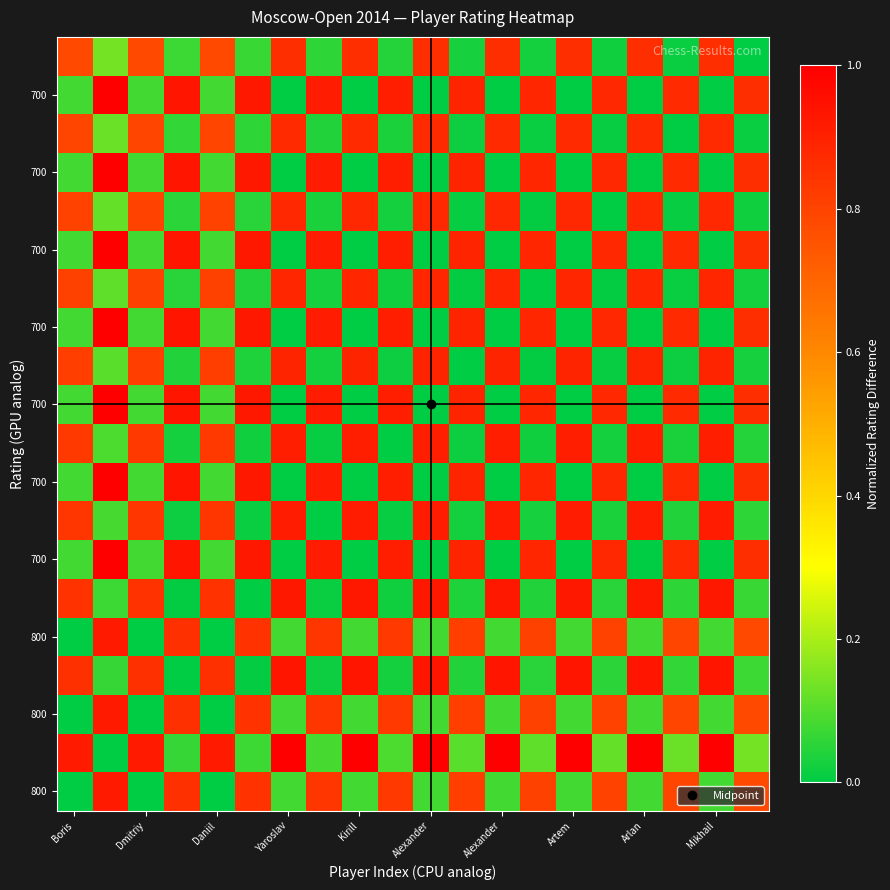

What is the maximum value shown in the chart?

1.0